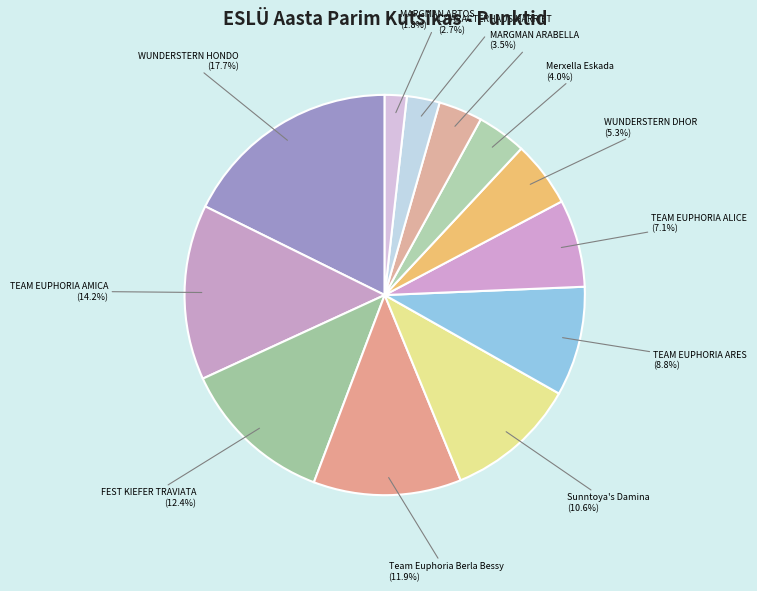

The TEAM EUPHORIA AMICA slice represents 14% of the pie. True or false?

True